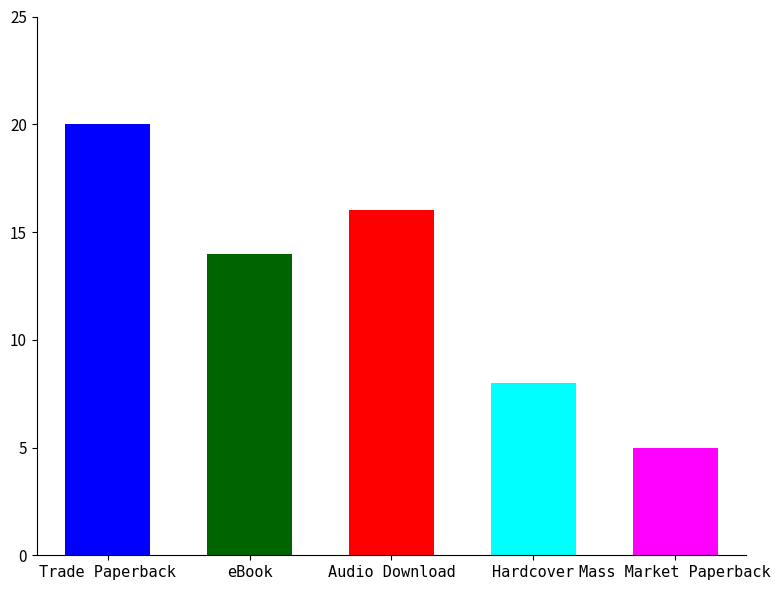

What is the minimum value shown in the chart?

5